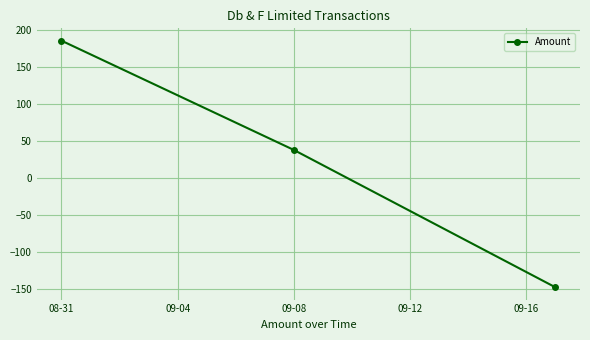

What is the value of the 1st point from the left?

186.2